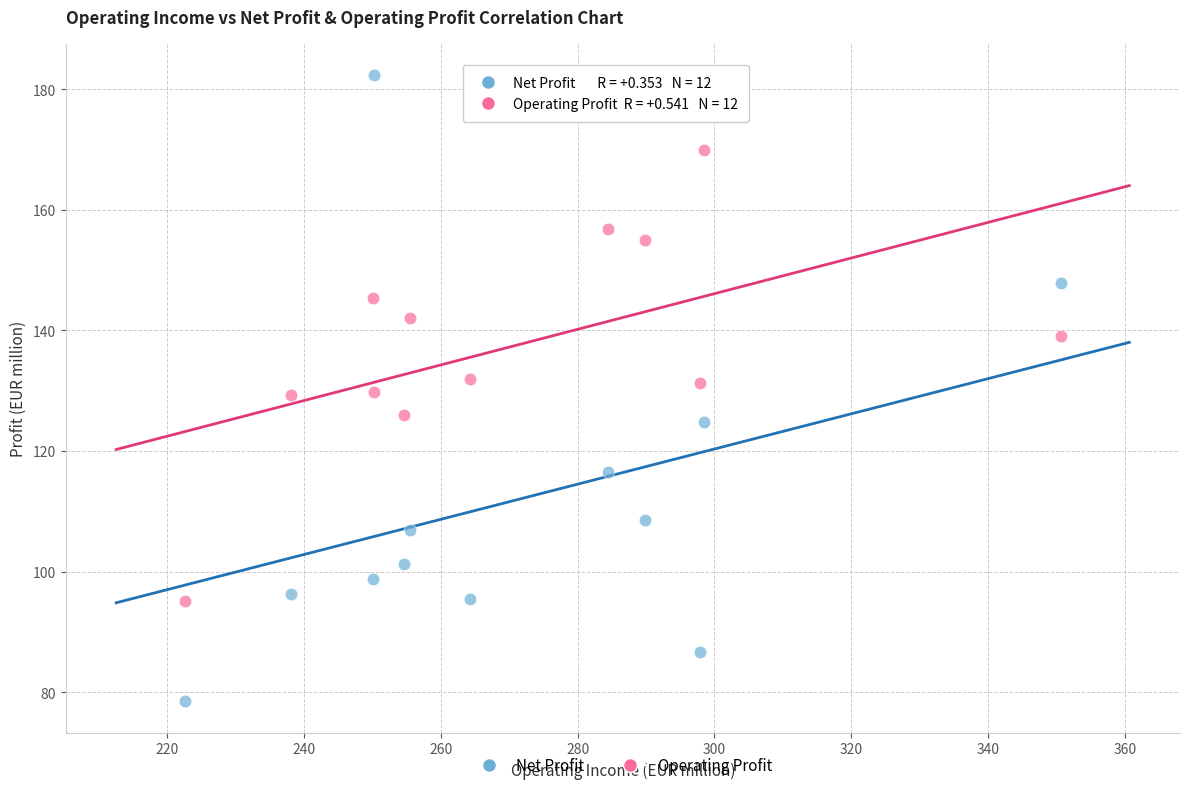

Which series contains the lowest Y value?

Net Profit